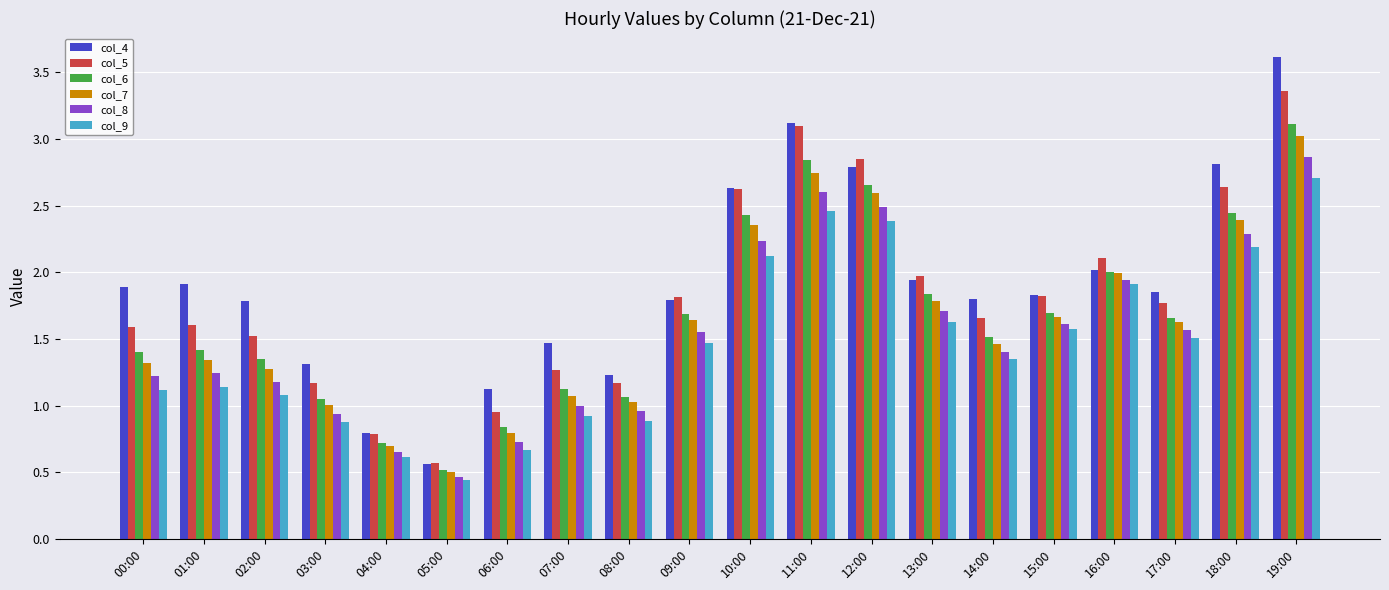

What is the difference between the maximum and minimum values in the col_6 series?

2.6